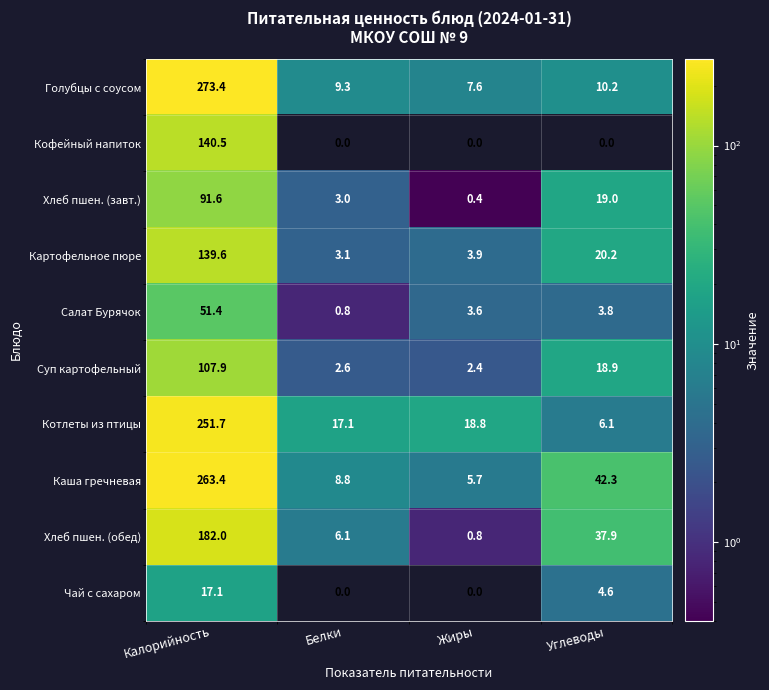

Between Калорийность and Жиры, which series saw the biggest shift?

Голубцы с соусом